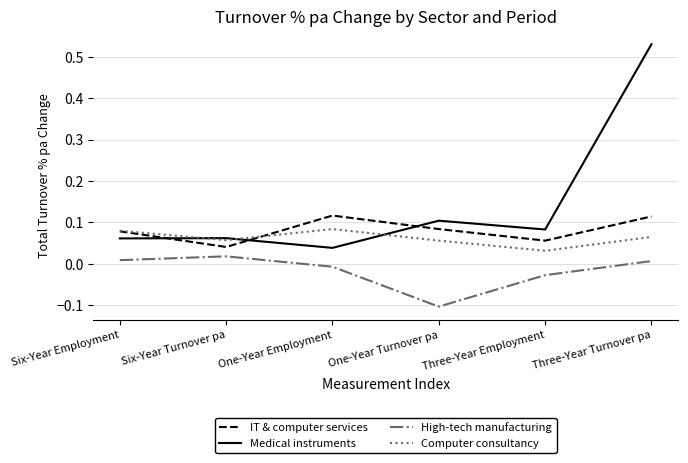

At which label does Computer consultancy reach its minimum?

Three-Year Employment